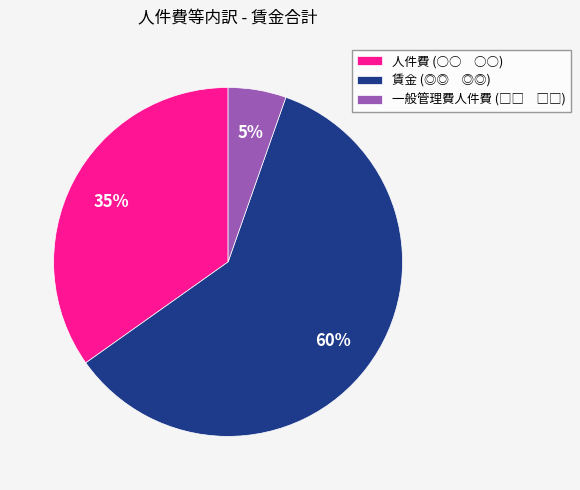

Approximately how many times larger is the value at 人件費 (○○ ○○) compared to 賃金 (◎◎ ◎◎)?

0.6